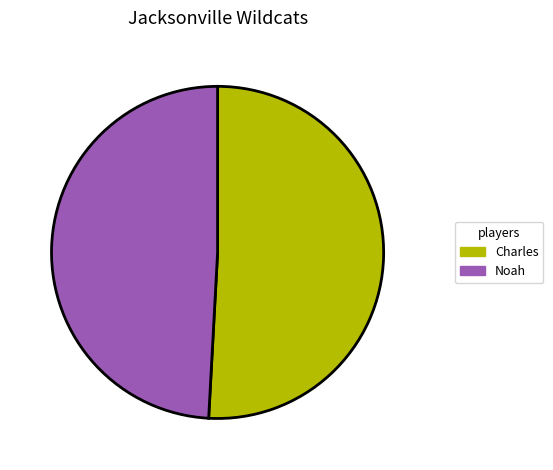

How many slices are in this pie chart?

2